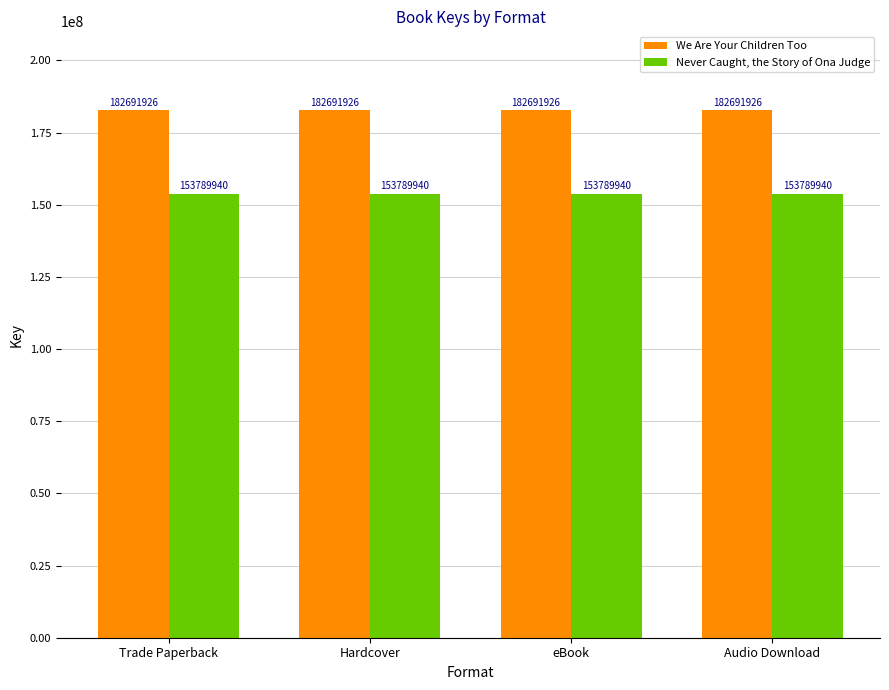

What is the spread (max minus min) of values at Audio Download?

28901986